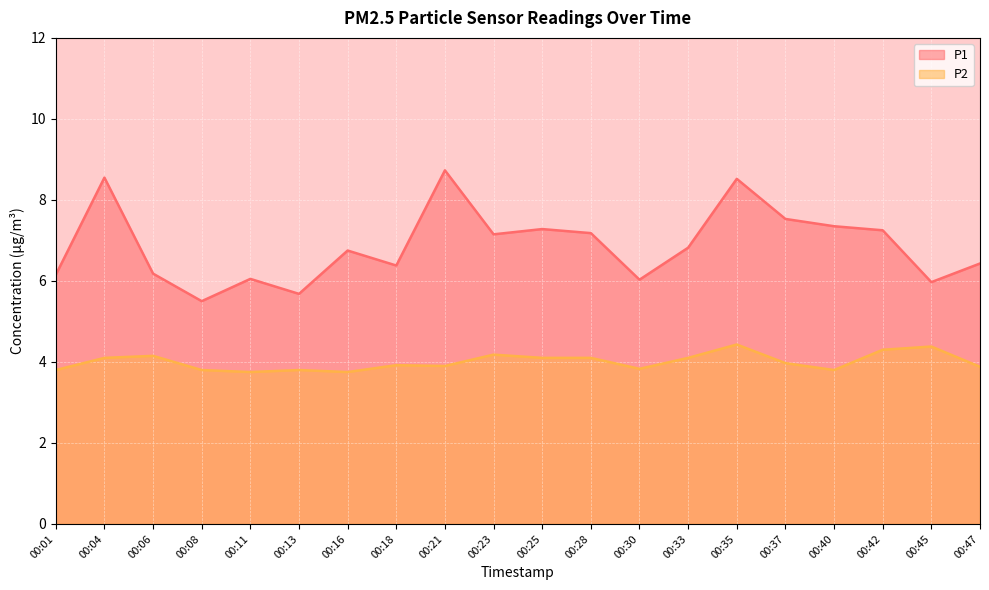

What is the value of the P1 point at the 8th from the left?

6.4